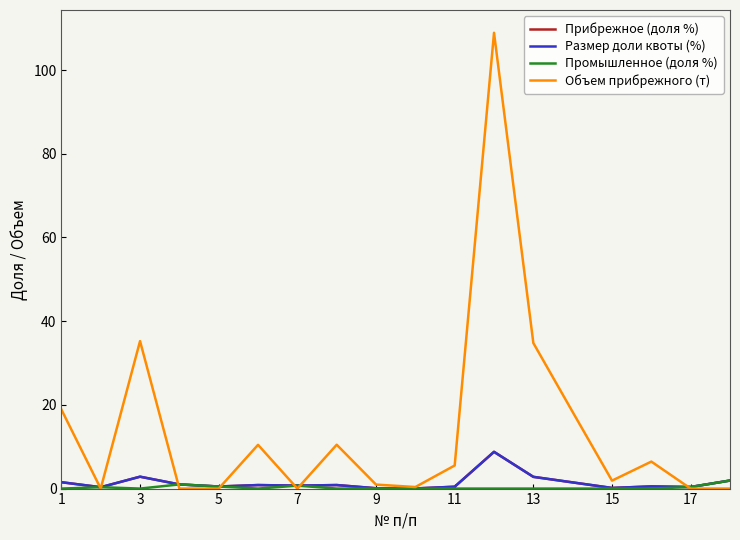

Is this an area chart (filled region under the line)?

No